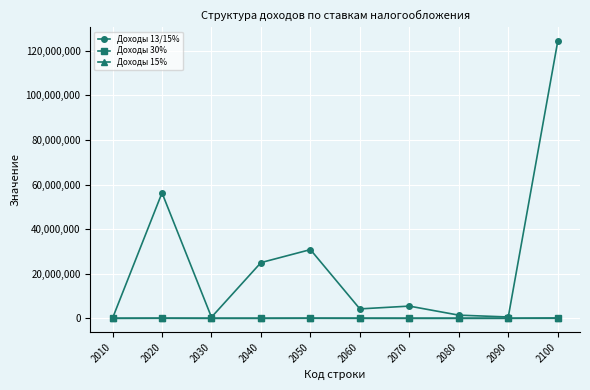

Where is the first local maximum for Доходы 13/15%?

2020